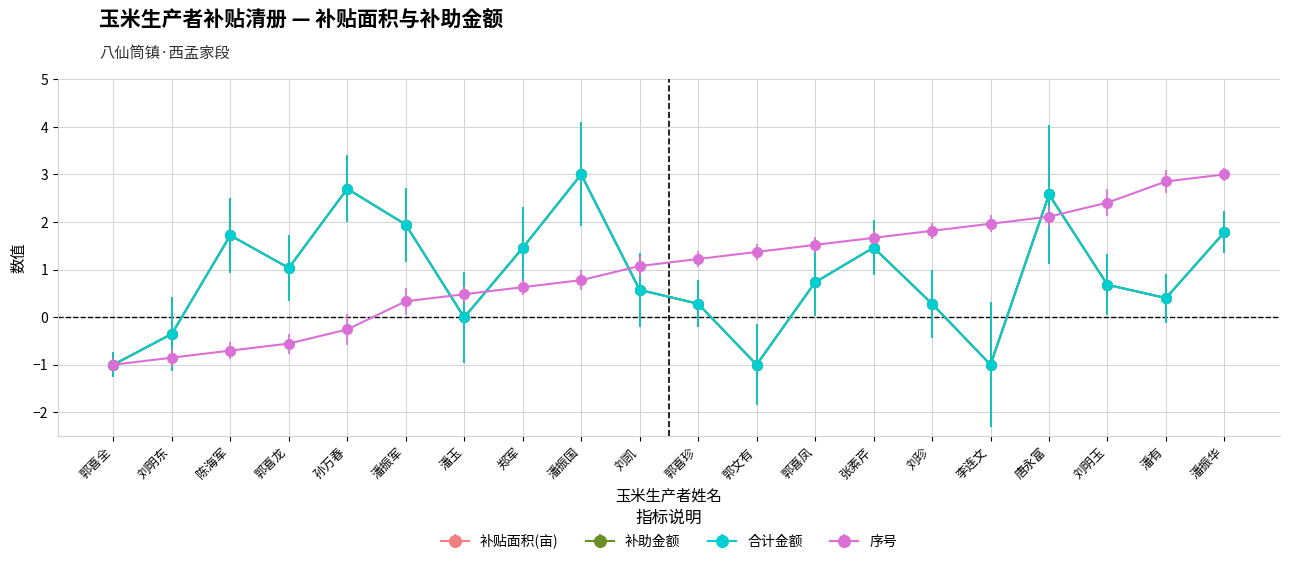

True or false: 序号 and 合计金额 intersect in this chart.

True